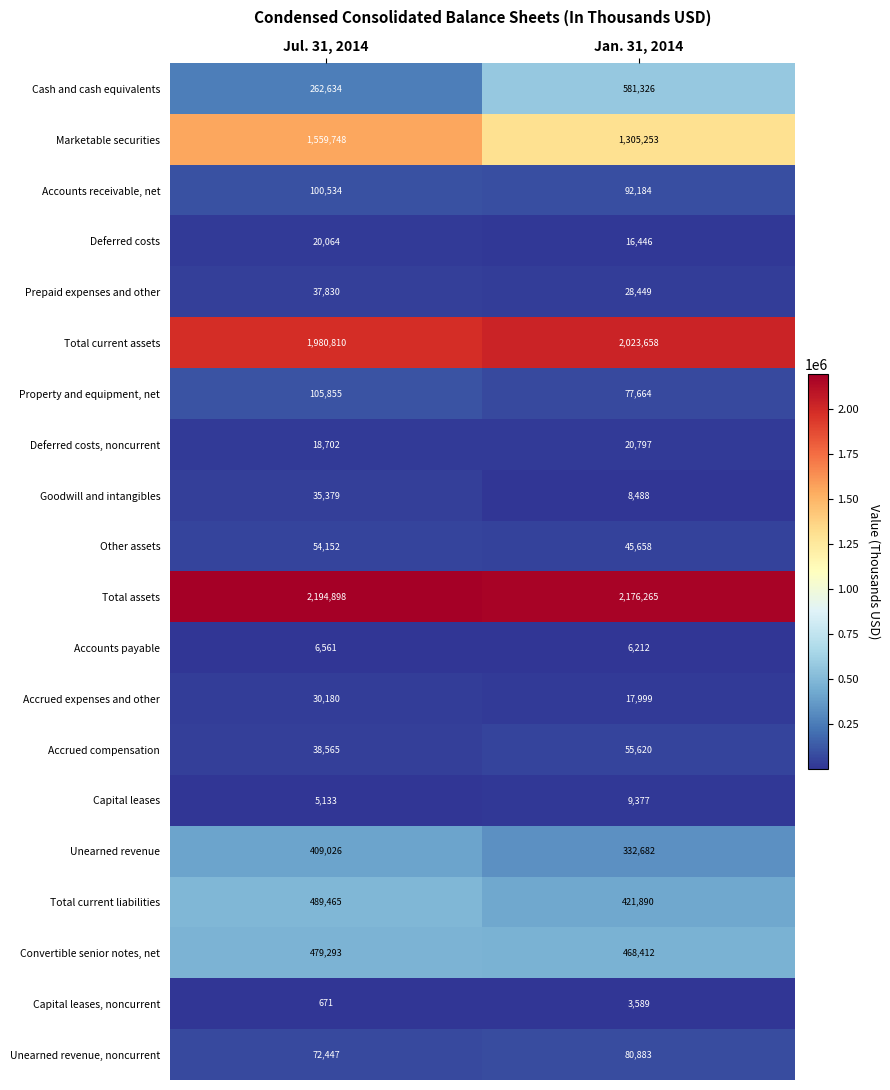

At Jul. 31, 2014, list the series in order from largest to smallest.

Total assets, Total current assets, Marketable securities, Total current liabilities, Convertible senior notes, net, Unearned revenue, Cash and cash equivalents, Property and equipment, net, Accounts receivable, net, Unearned revenue, noncurrent, Other assets, Accrued compensation, Prepaid expenses and other, Goodwill and intangibles, Accrued expenses and other, Deferred costs, Deferred costs, noncurrent, Accounts payable, Capital leases, Capital leases, noncurrent